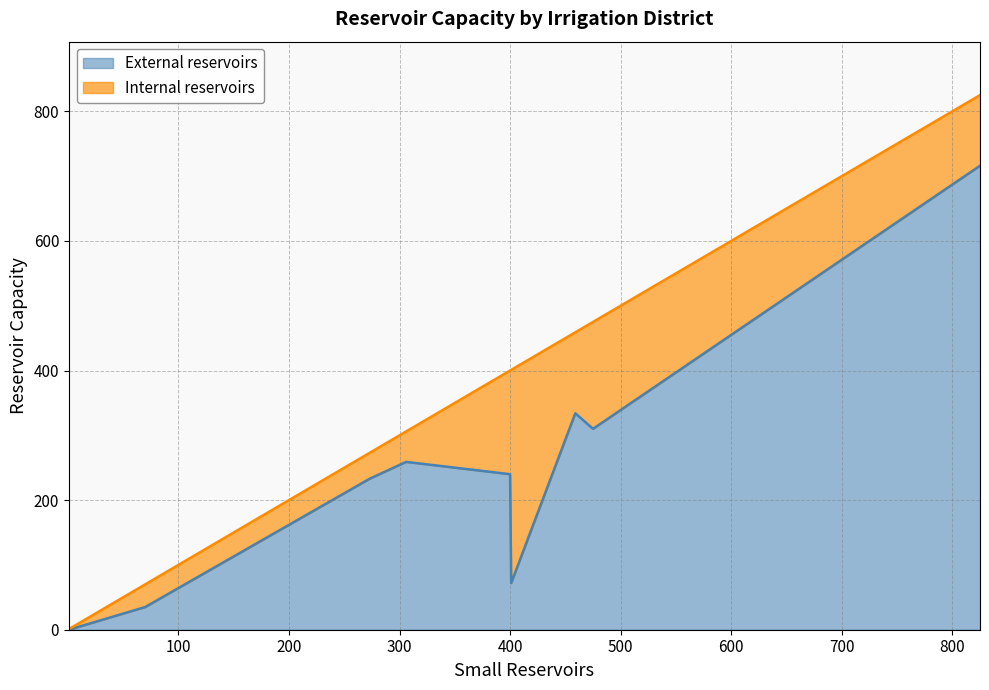

What is the average value of the Internal reservoirs series?

112